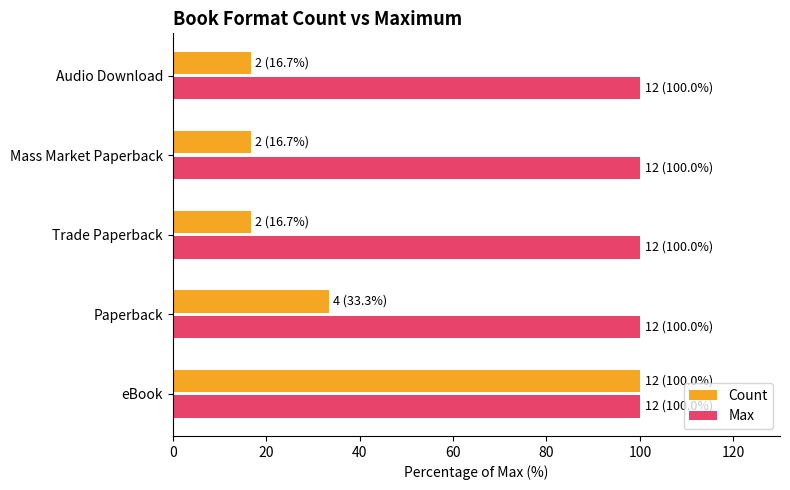

Is the value of Max at Paperback greater than the value of Count at Paperback?

Yes